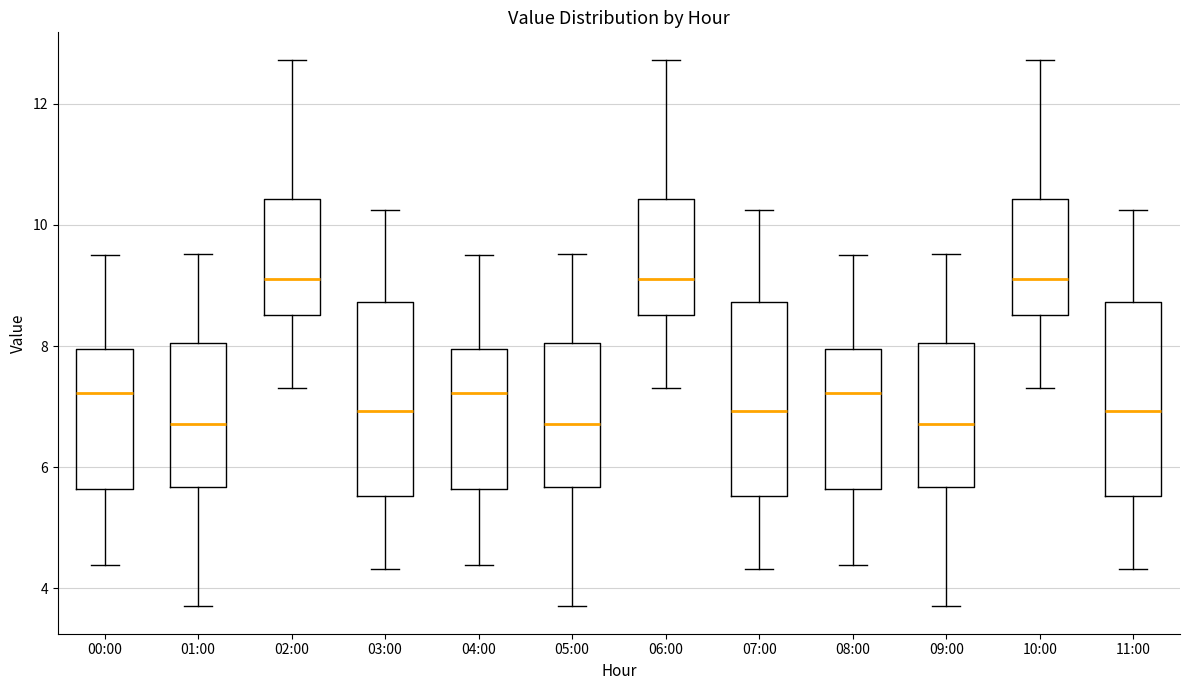

Reading left to right, transcribe this box plot: for each box, give where its median line is, the range the box spans, and where its two whiskers end, as read against the y-axis. The values are not printed on the chart, so give them approximately, as read against the axis.

00:00: median 7.2, box 5.6 to 8.0, whiskers 4.4 to 9.6
01:00: median 6.8, box 5.6 to 8.0, whiskers 3.8 to 9.6
02:00: median 9.2, box 8.6 to 10.4, whiskers 7.4 to 12.8
03:00: median 7.0, box 5.6 to 8.8, whiskers 4.4 to 10.2
04:00: median 7.2, box 5.6 to 8.0, whiskers 4.4 to 9.6
05:00: median 6.8, box 5.6 to 8.0, whiskers 3.8 to 9.6
06:00: median 9.2, box 8.6 to 10.4, whiskers 7.4 to 12.8
07:00: median 7.0, box 5.6 to 8.8, whiskers 4.4 to 10.2
08:00: median 7.2, box 5.6 to 8.0, whiskers 4.4 to 9.6
09:00: median 6.8, box 5.6 to 8.0, whiskers 3.8 to 9.6
10:00: median 9.2, box 8.6 to 10.4, whiskers 7.4 to 12.8
11:00: median 7.0, box 5.6 to 8.8, whiskers 4.4 to 10.2